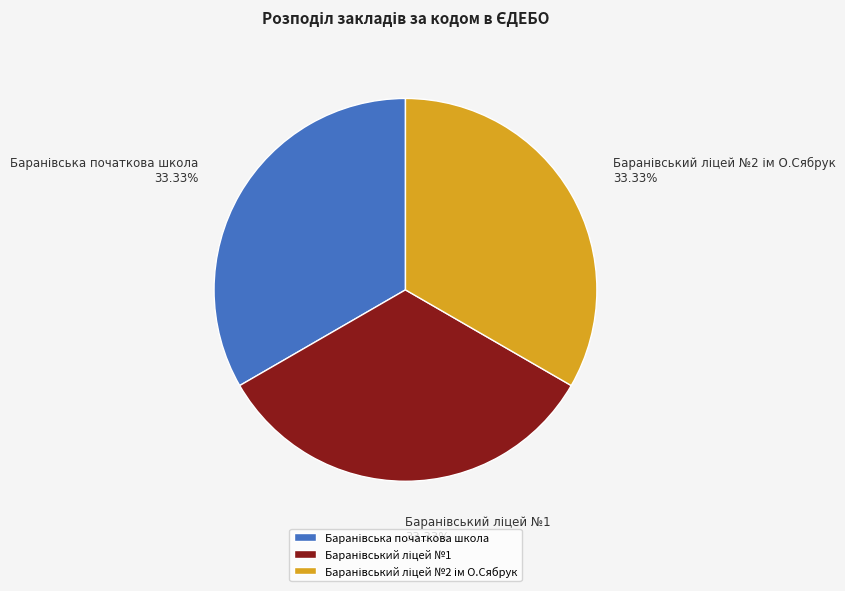

Does any single category account for the majority?

No